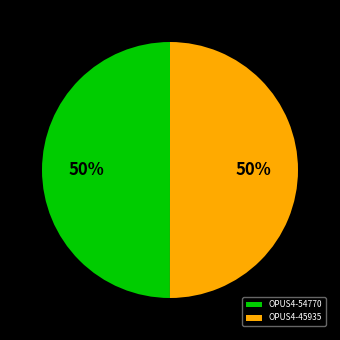

Approximately how many times larger is the value at OPUS4-45935 compared to OPUS4-54770?

1.0